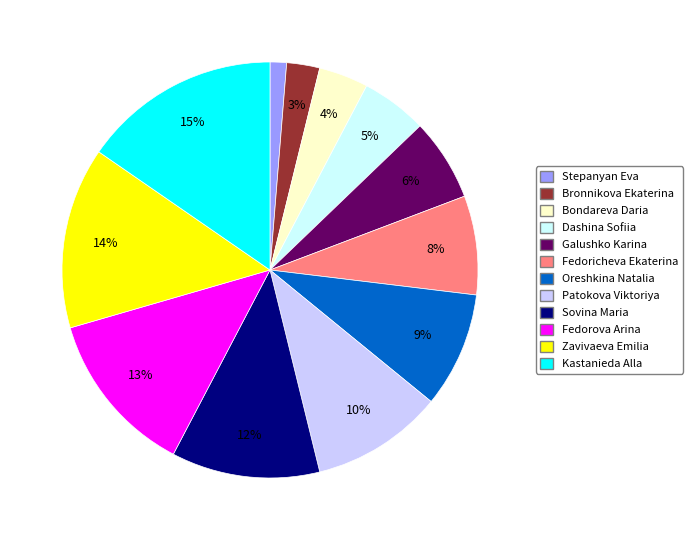

What percentage is the Bronnikova Ekaterina slice, to the nearest percent?

3%